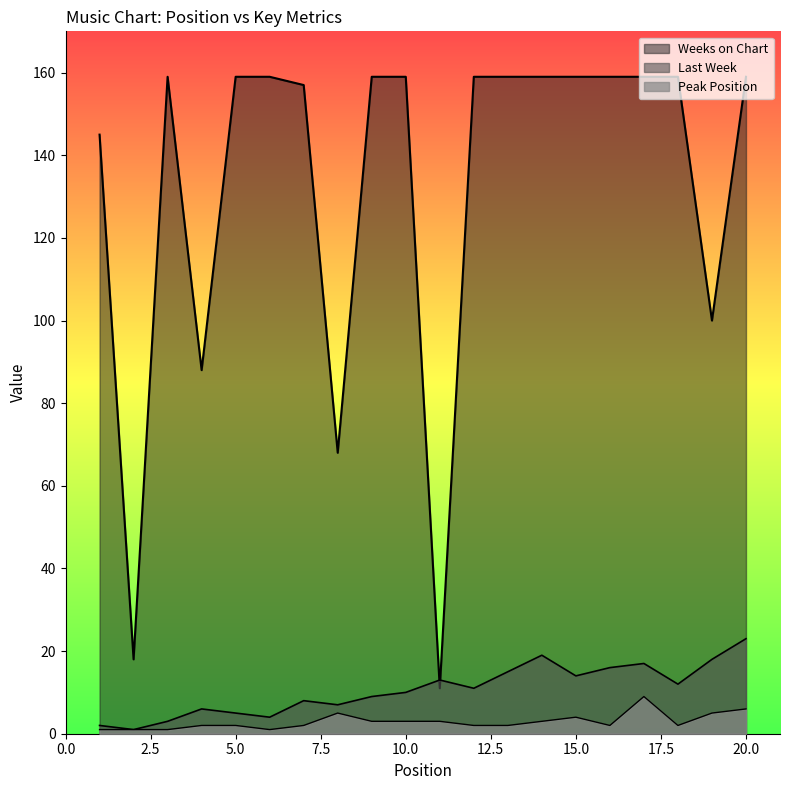

How many data points does each series have?

20